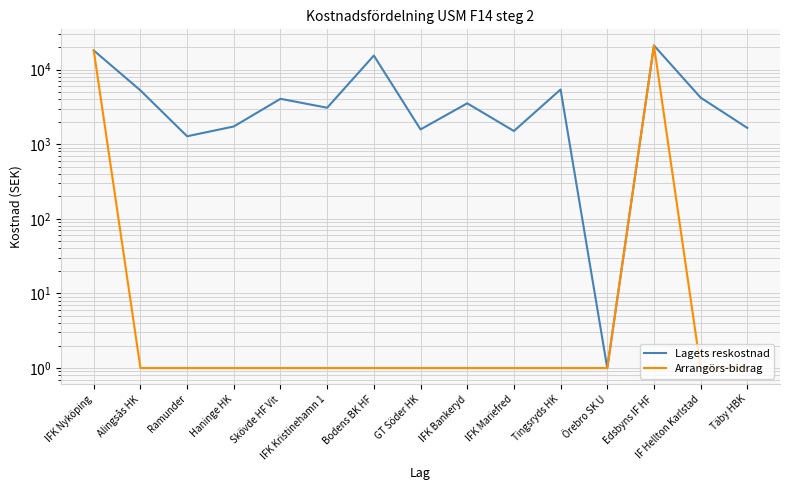

Reading left to right, transcribe all the data shown in this chart.

Lagets reskostnad: IFK Nyköping=18000	Alingsås HK=5250	Ramunder=1275	Haninge HK=1725	Skövde HF Vit=4050	IFK Kristinehamn 1=3075	Bodens BK HF=15375	GT Söder HK=1575	IFK Bankeryd=3525	IFK Mariefred=1500	Tingsryds HK=5400	Örebro SK U=1	Edsbyns IF HF=21000	IF Hellton Karlstad=4200	Täby HBK=1650
Arrangörs-bidrag: IFK Nyköping=18000	Alingsås HK=1	Ramunder=1	Haninge HK=1	Skövde HF Vit=1	IFK Kristinehamn 1=1	Bodens BK HF=1	GT Söder HK=1	IFK Bankeryd=1	IFK Mariefred=1	Tingsryds HK=1	Örebro SK U=1	Edsbyns IF HF=21000	IF Hellton Karlstad=1	Täby HBK=1